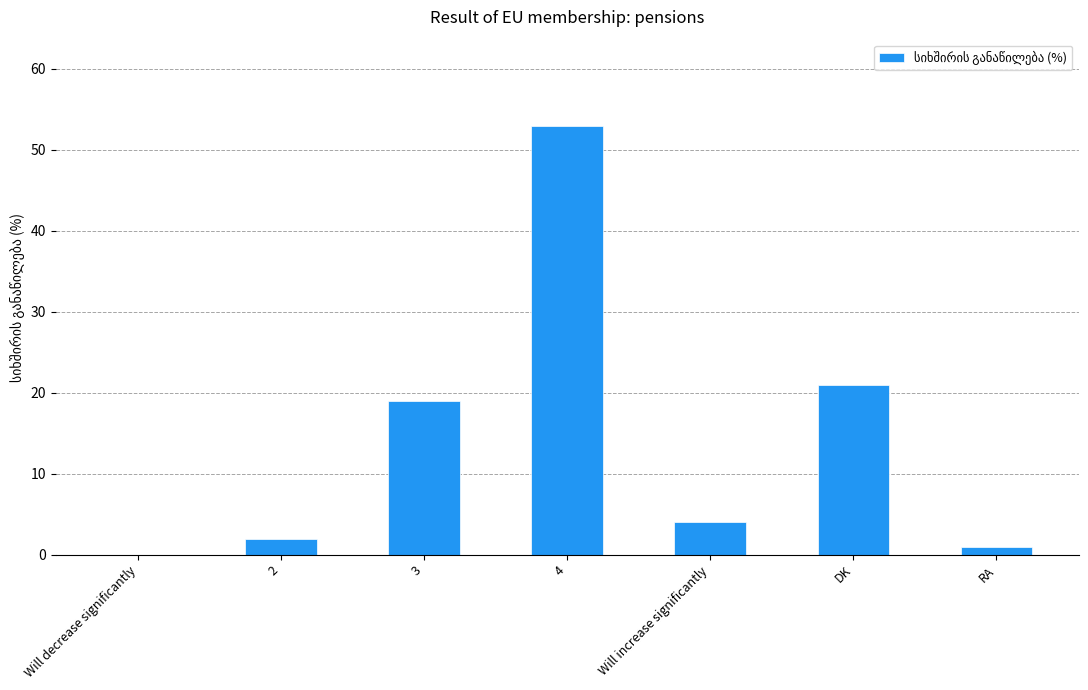

The chart shows a value of 1 at Will increase significantly. True or false?

False